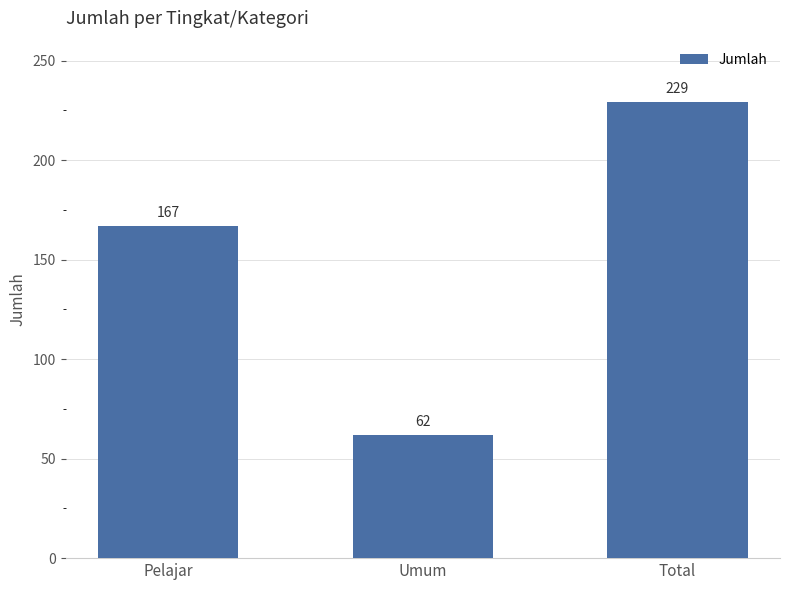

What is the difference between the maximum and minimum values?

167